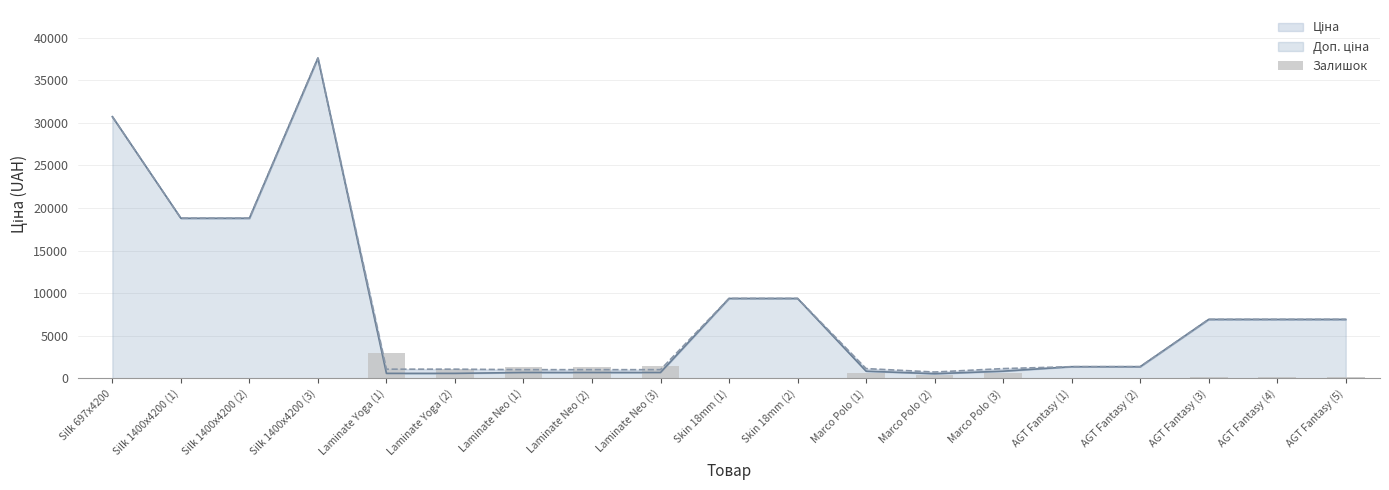

The chart shows a value of 24.7 at AGT Fantasy (2). True or false?

False